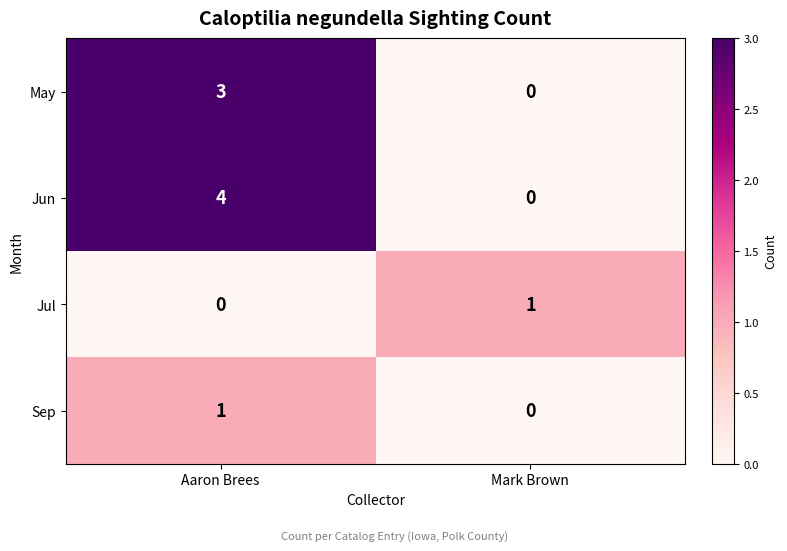

What is the difference between the May values at Mark Brown and Aaron Brees?

3